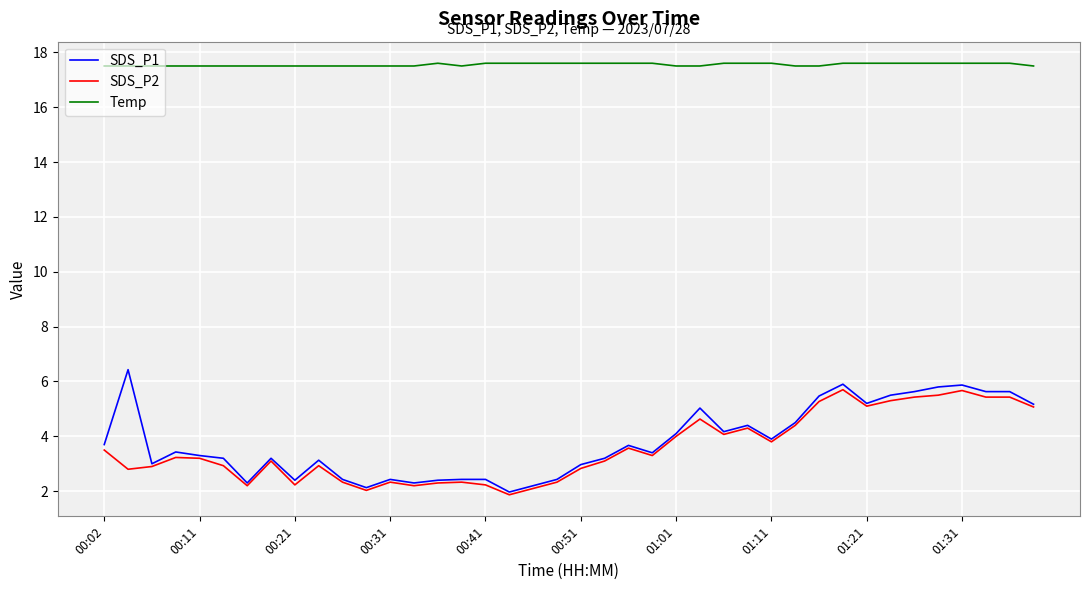

True or false: Temp and SDS_P2 cross at least once.

False